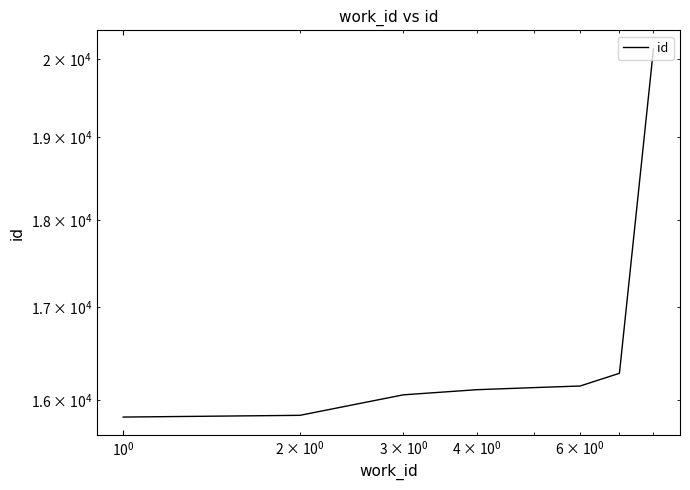

How many data points does each series have?

8